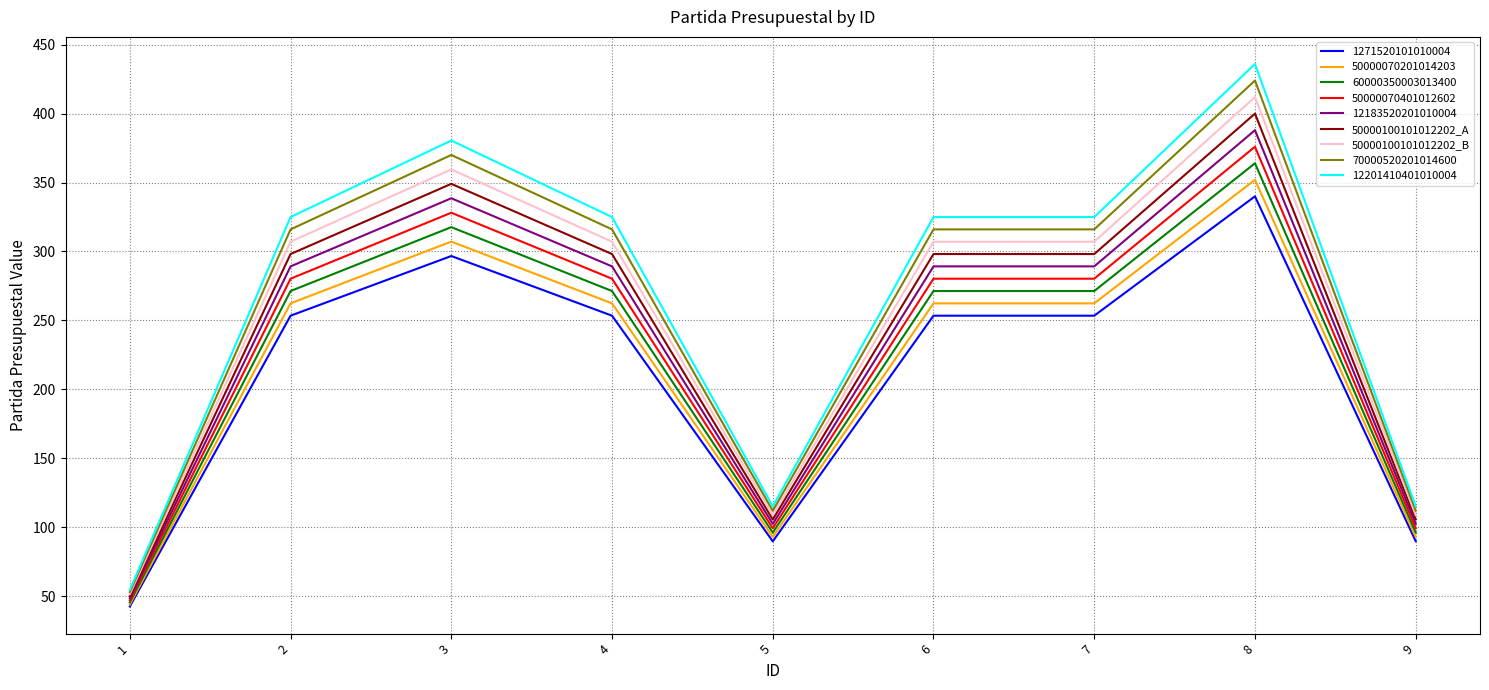

At which category does 50000100101012202_A reach its first local peak?

3